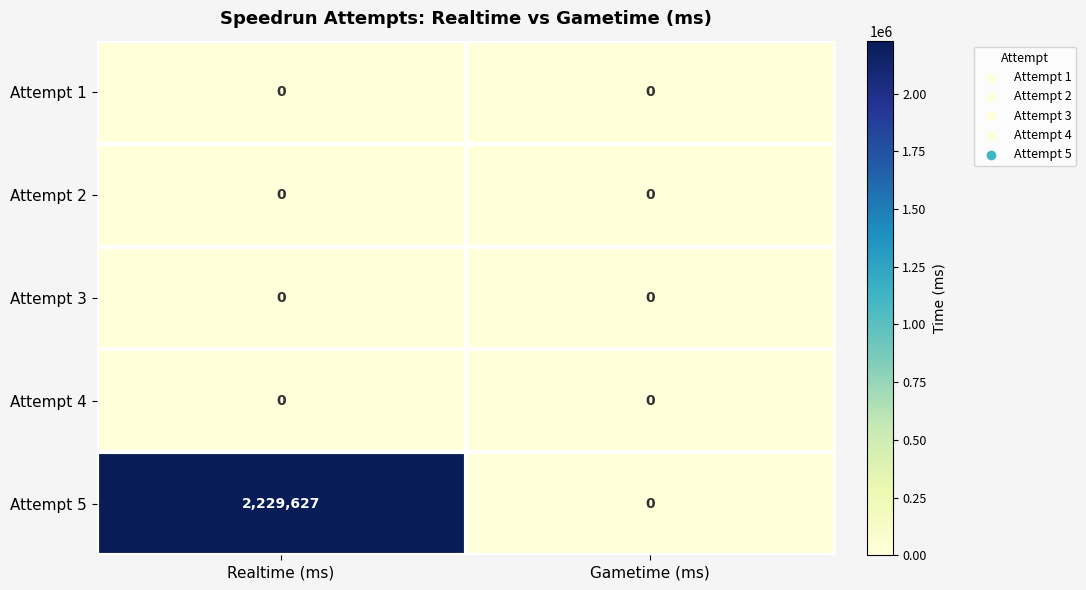

Count the number of data series in this chart.

5